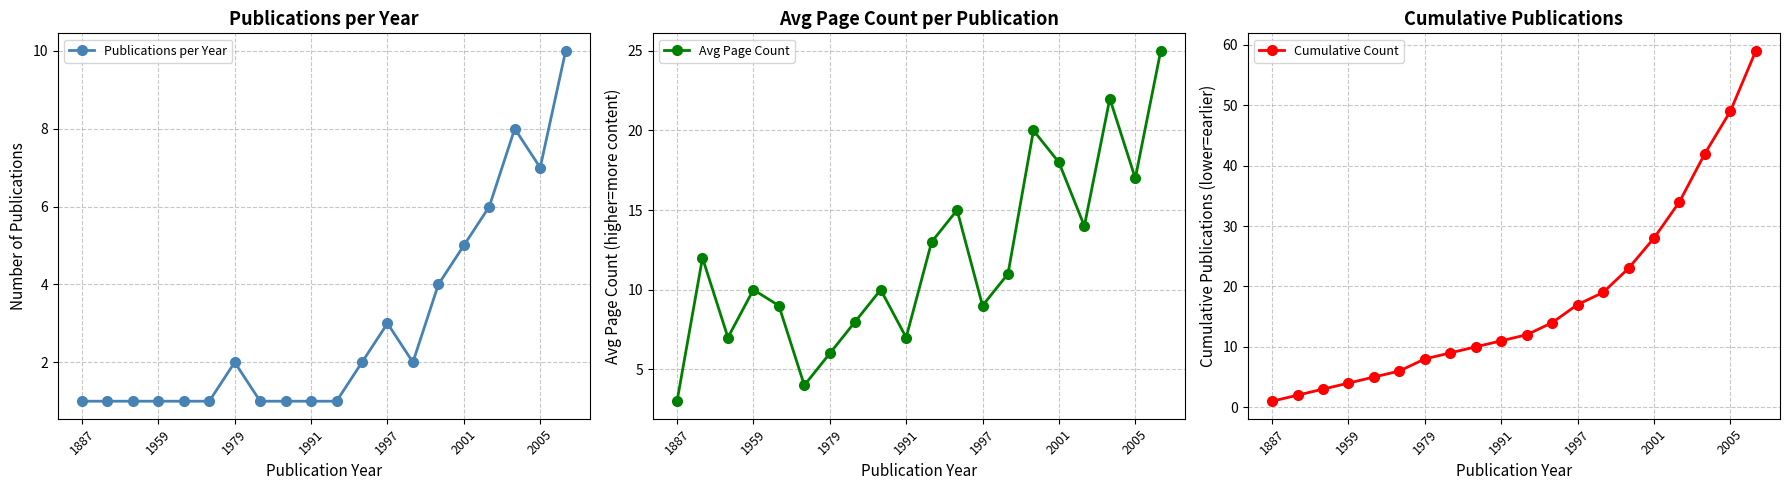

True or false: Publications per Year has more than 1 interior local peaks.

True